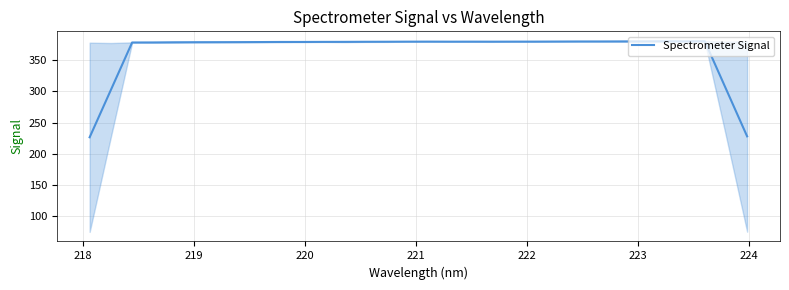

How many data points does each series have?

32